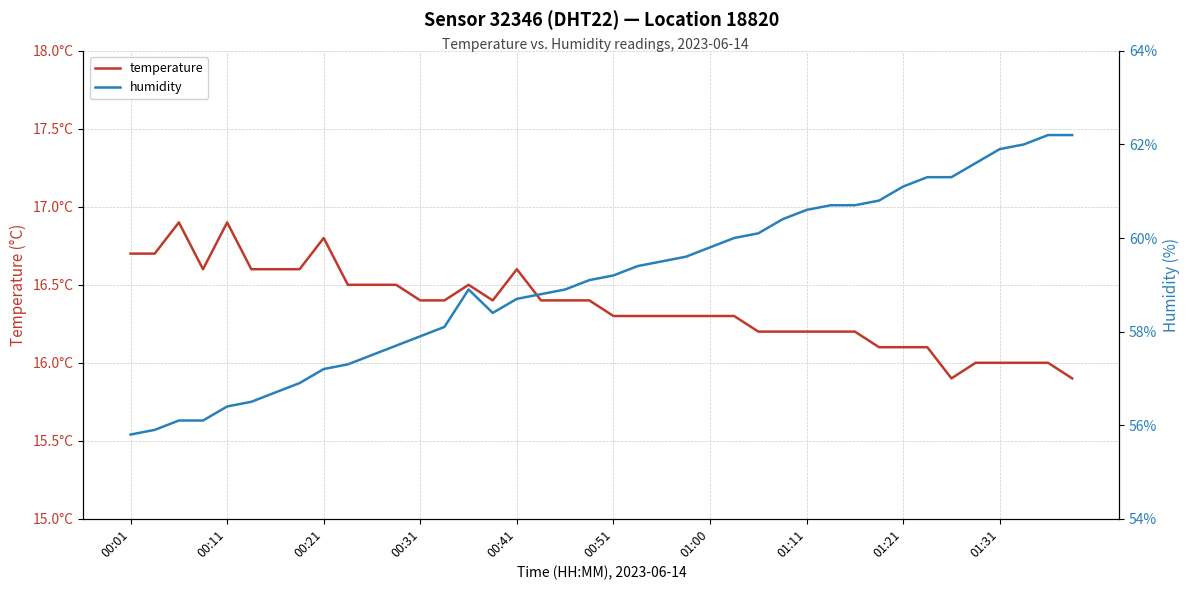

At which category is the sum across all series the highest?

38